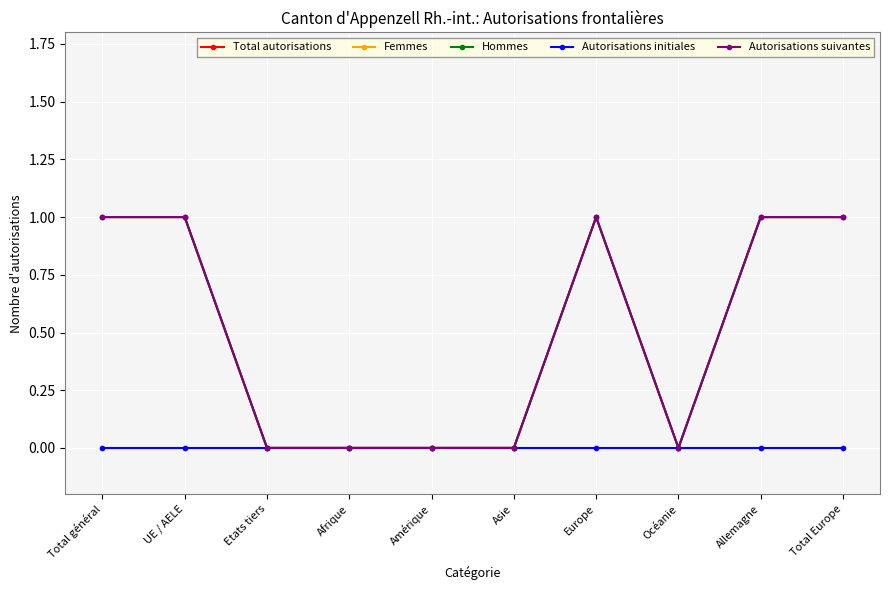

True or false: Autorisations suivantes has more than 2 interior local peaks.

False